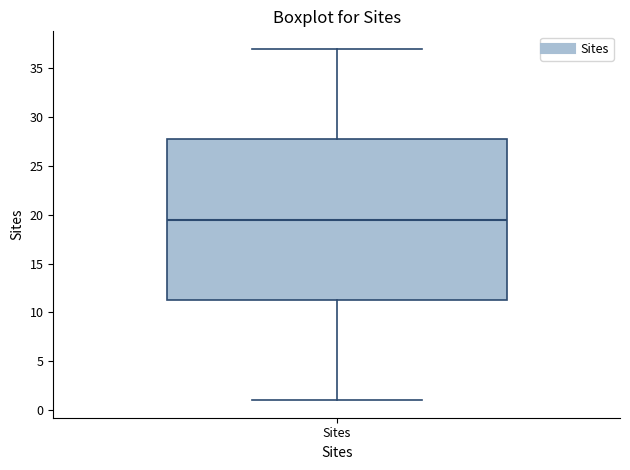

Transcribe this box plot: give where the median line is, the range the box spans, and where the two whiskers end, as read against the y-axis. The values are not printed on the chart, so give them approximately, as read against the axis.

median 19.5, box 11.5 to 28.0, whiskers 1.0 to 37.0